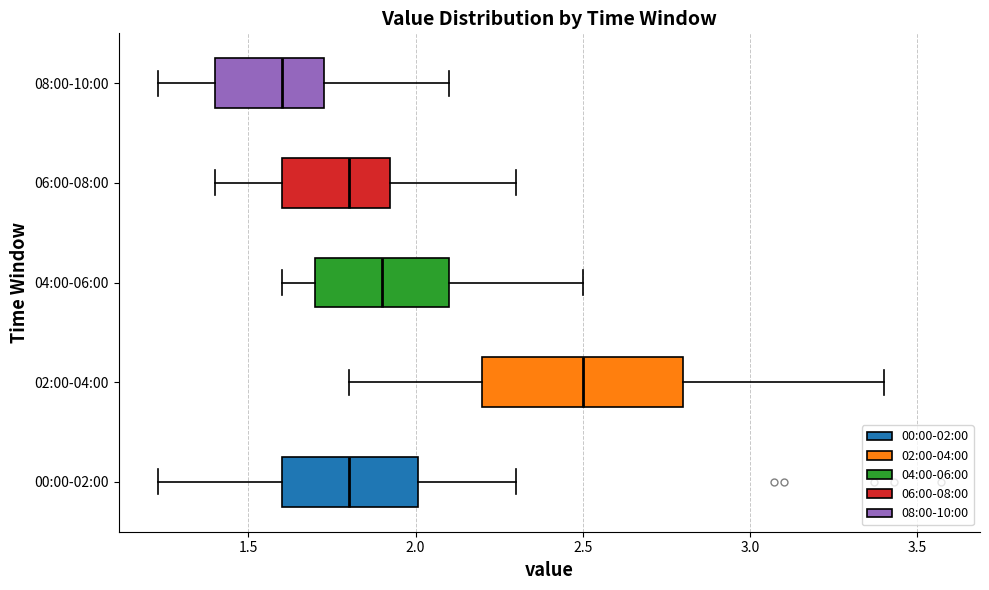

Reading bottom to top, transcribe this box plot: for each box, give where its median line is, the range the box spans, and where its two whiskers end, as read against the x-axis. The values are not printed on the chart, so give them approximately, as read against the axis.

00:00-02:00: median 1.80, box 1.60 to 2.00, whiskers 1.25 to 2.30
02:00-04:00: median 2.50, box 2.20 to 2.80, whiskers 1.80 to 3.40
04:00-06:00: median 1.90, box 1.70 to 2.10, whiskers 1.60 to 2.50
06:00-08:00: median 1.80, box 1.60 to 1.95, whiskers 1.40 to 2.30
08:00-10:00: median 1.60, box 1.40 to 1.75, whiskers 1.25 to 2.10